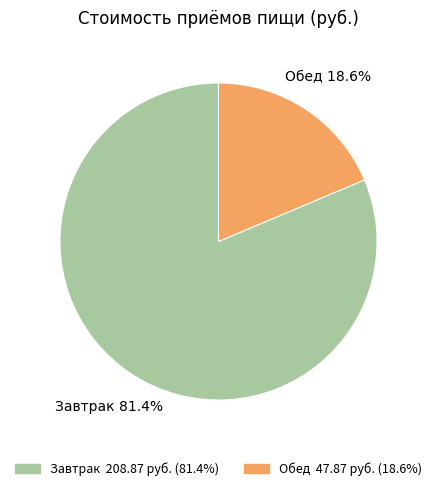

Is it true that Обед is 24% of the pie?

False